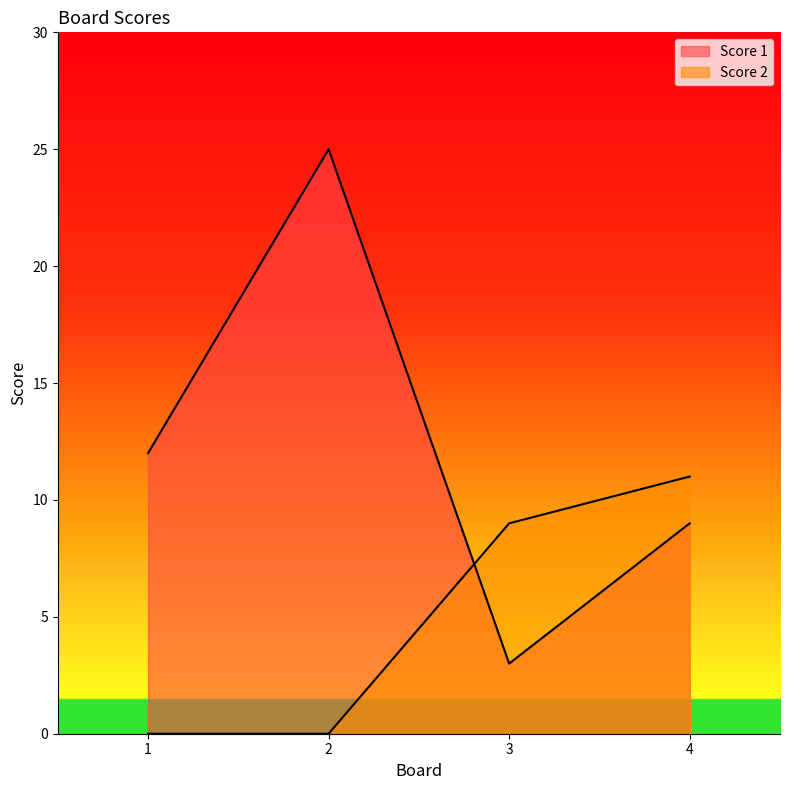

What is the maximum value shown in the chart?

25